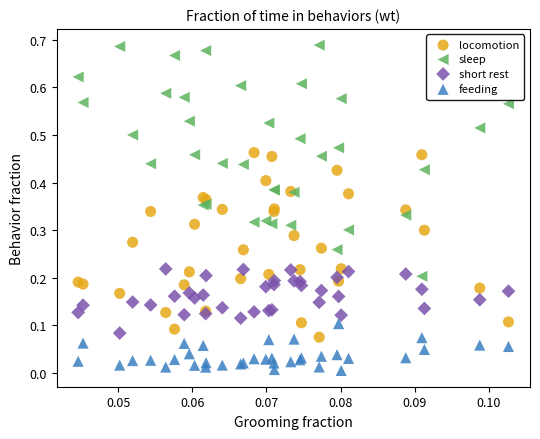

Which series has the largest Y range (max minus min)?

sleep